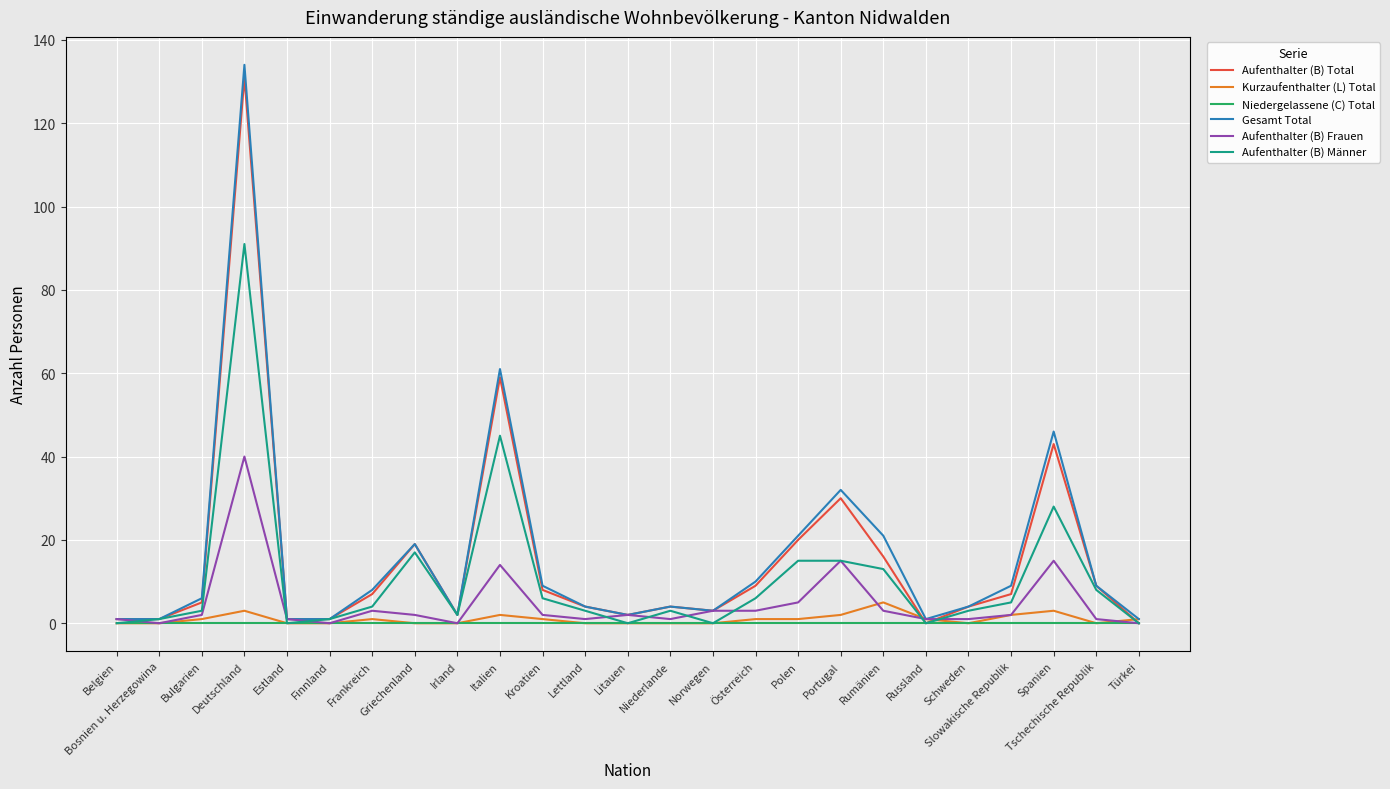

Reading left to right, what are all the values shown in this chart?

Aufenthalter (B) Total: 1	1	5	131	1	1	7	19	2	59	8	4	2	4	3	9	20	30	16	0	4	7	43	9	0
Kurzaufenthalter (L) Total: 0	0	1	3	0	0	1	0	0	2	1	0	0	0	0	1	1	2	5	1	0	2	3	0	1
Niedergelassene (C) Total: 0	0	0	0	0	0	0	0	0	0	0	0	0	0	0	0	0	0	0	0	0	0	0	0	0
Gesamt Total: 1	1	6	134	1	1	8	19	2	61	9	4	2	4	3	10	21	32	21	1	4	9	46	9	1
Aufenthalter (B) Frauen: 1	0	2	40	1	0	3	2	0	14	2	1	2	1	3	3	5	15	3	1	1	2	15	1	0
Aufenthalter (B) Männer: 0	1	3	91	0	1	4	17	2	45	6	3	0	3	0	6	15	15	13	0	3	5	28	8	0